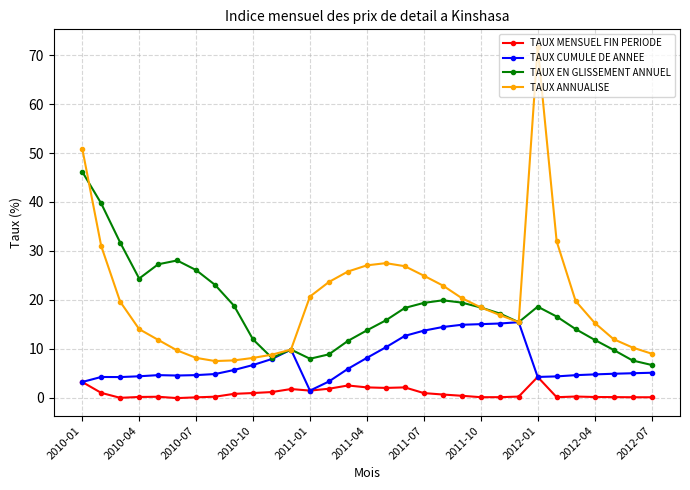

What is the minimum value for TAUX ANNUALISE?

7.5